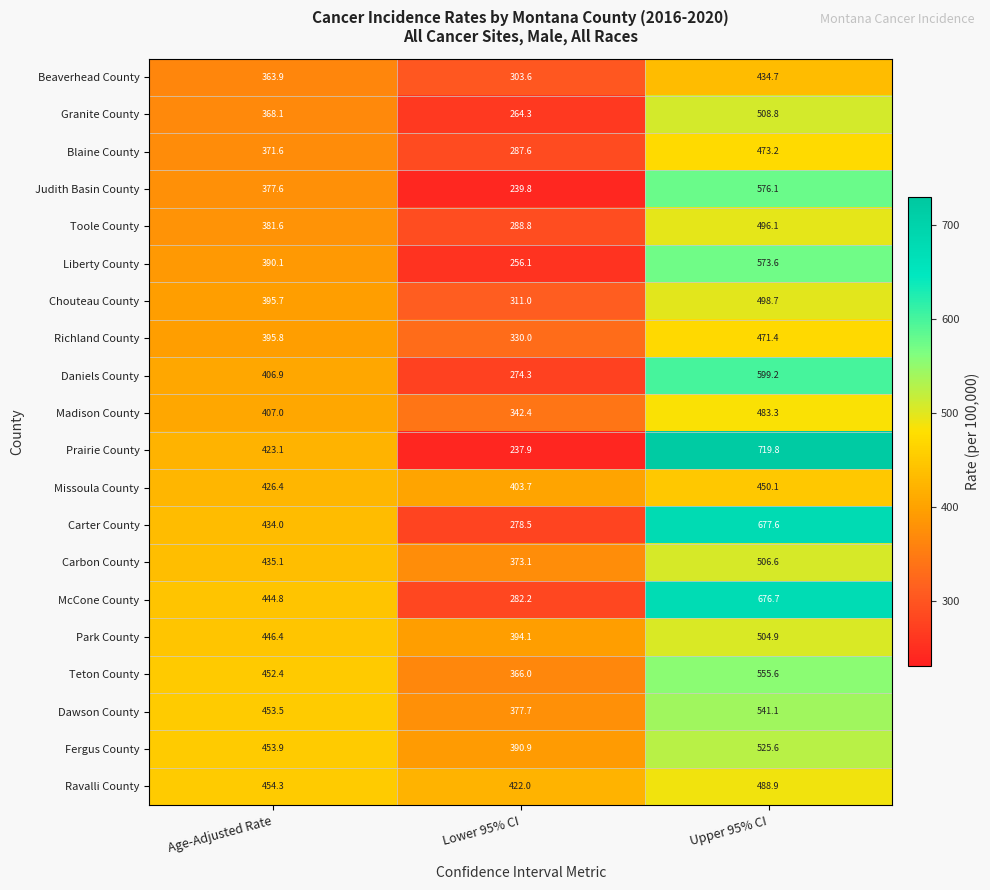

What is the approximate value of Prairie County at Upper 95% CI?

719.8